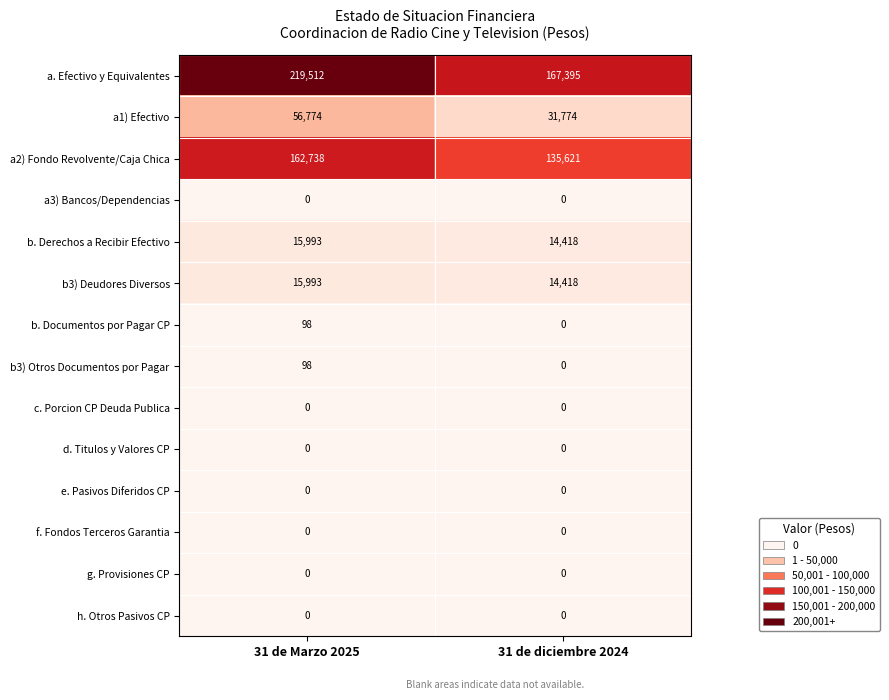

What is the average value of the b3) Deudores Diversos series?

15206